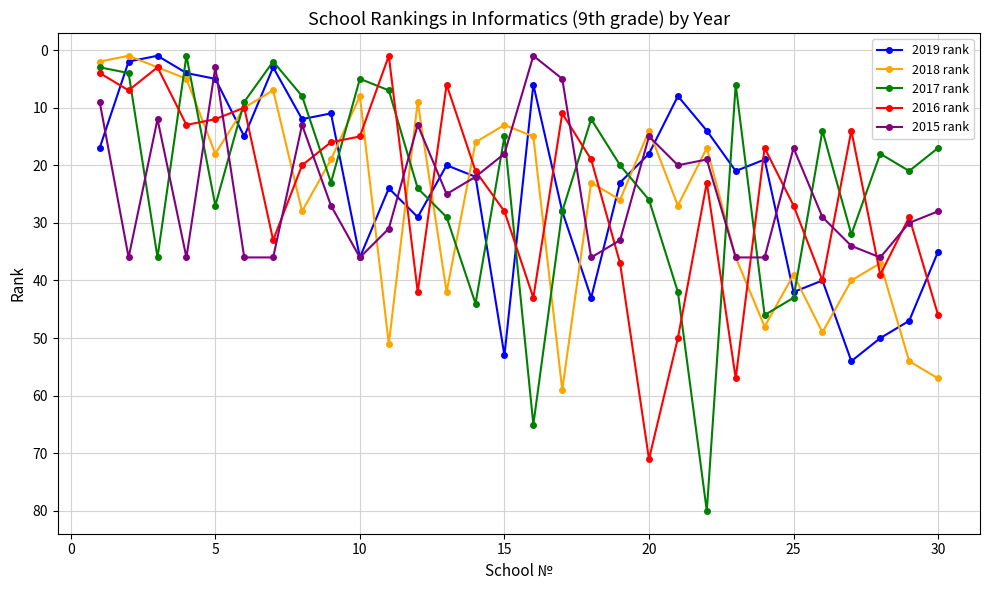

True or false: 2015 rank and 2017 rank cross at least once.

True